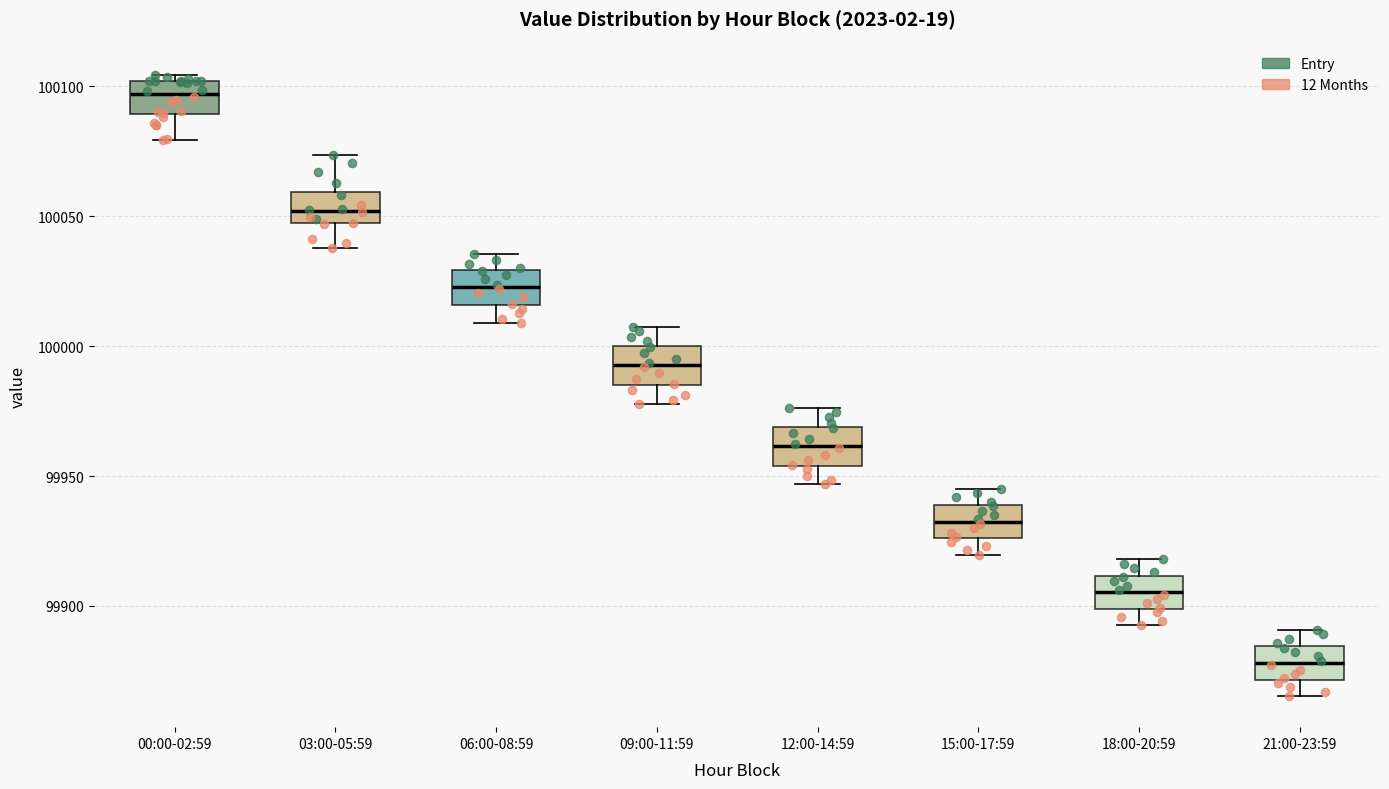

Reading left to right, read every box against the y-axis: the position of its median line, the range the box covers, and the ends of its whiskers. The values are not printed on the chart, so give them approximately, as read against the axis.

00:00-02:59: median 100095, box 100090 to 100100, whiskers 100080 to 100105
03:00-05:59: median 100050, box 100045 to 100060, whiskers 100040 to 100075
06:00-08:59: median 100025, box 100015 to 100030, whiskers 100010 to 100035
09:00-11:59: median 99995, box 99985 to 100000, whiskers 99980 to 100005
12:00-14:59: median 99960, box 99955 to 99970, whiskers 99945 to 99975
15:00-17:59: median 99930, box 99925 to 99940, whiskers 99920 to 99945
18:00-20:59: median 99905, box 99900 to 99910, whiskers 99895 to 99920
21:00-23:59: median 99880, box 99870 to 99885, whiskers 99865 to 99890